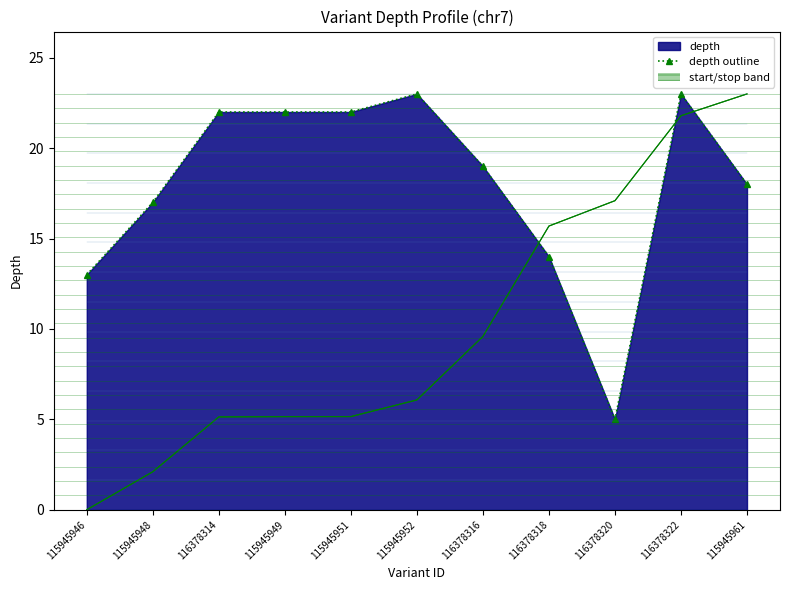

True or false: the data shows 22 at 115945951.

True